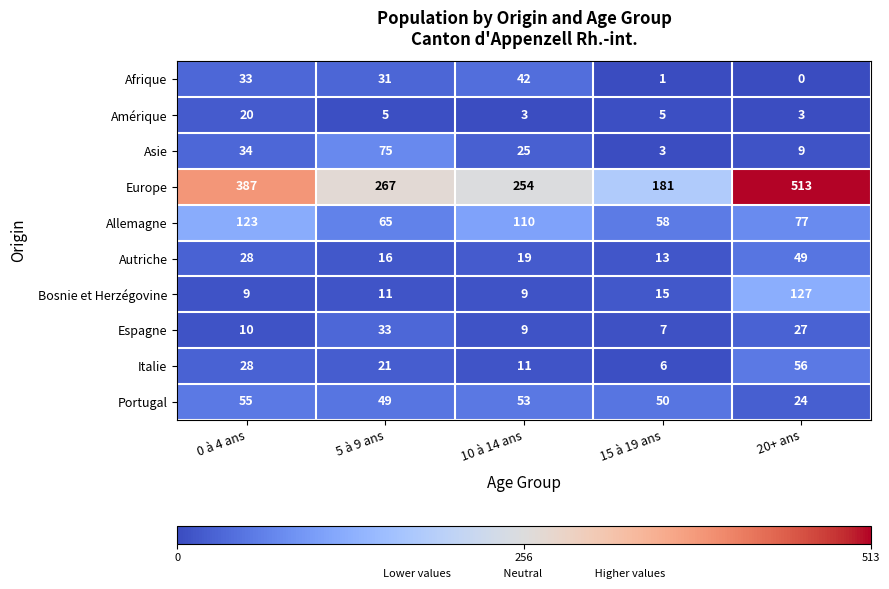

The Asie series shows 9 at 20+ ans. True or false?

True